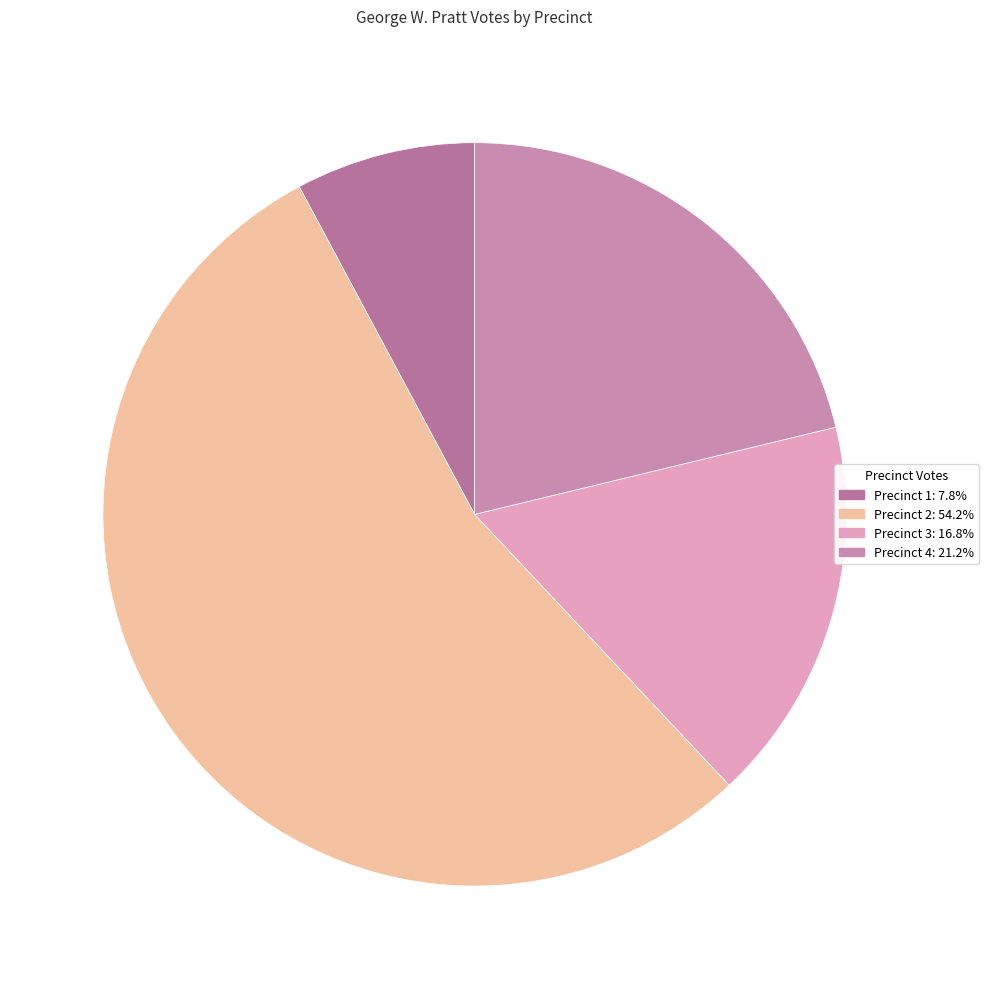

Count the number of slices in the pie.

4